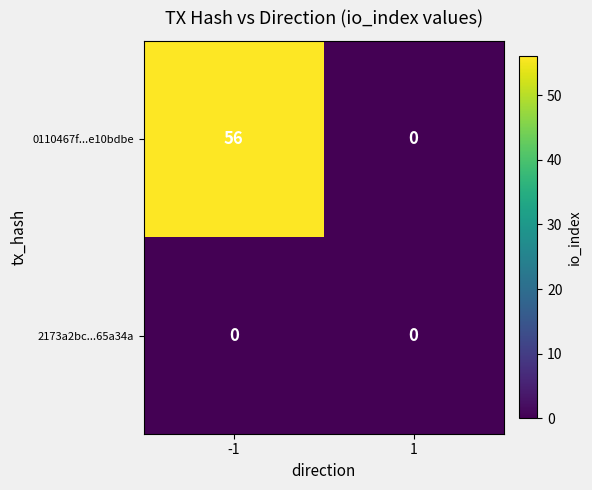

What is the spread (max minus min) of values at -1?

56